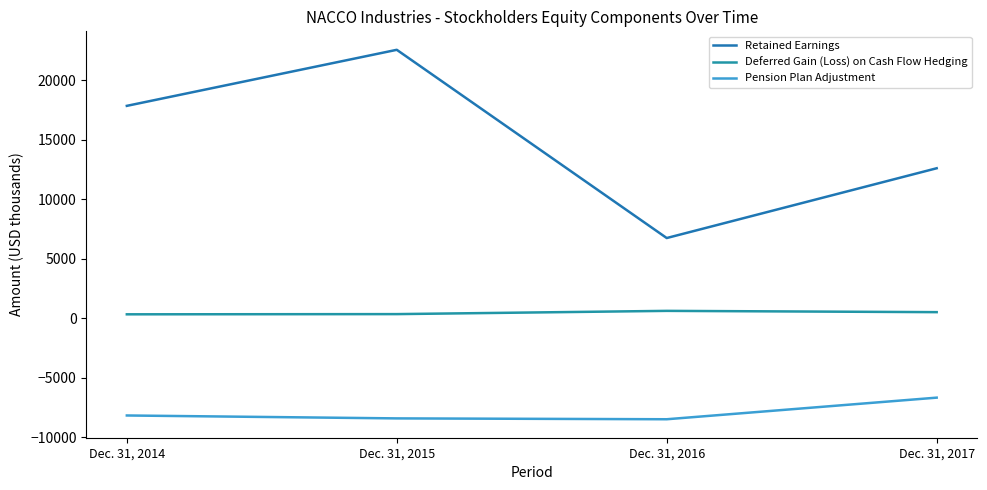

Is this an area chart (filled region under the line)?

No